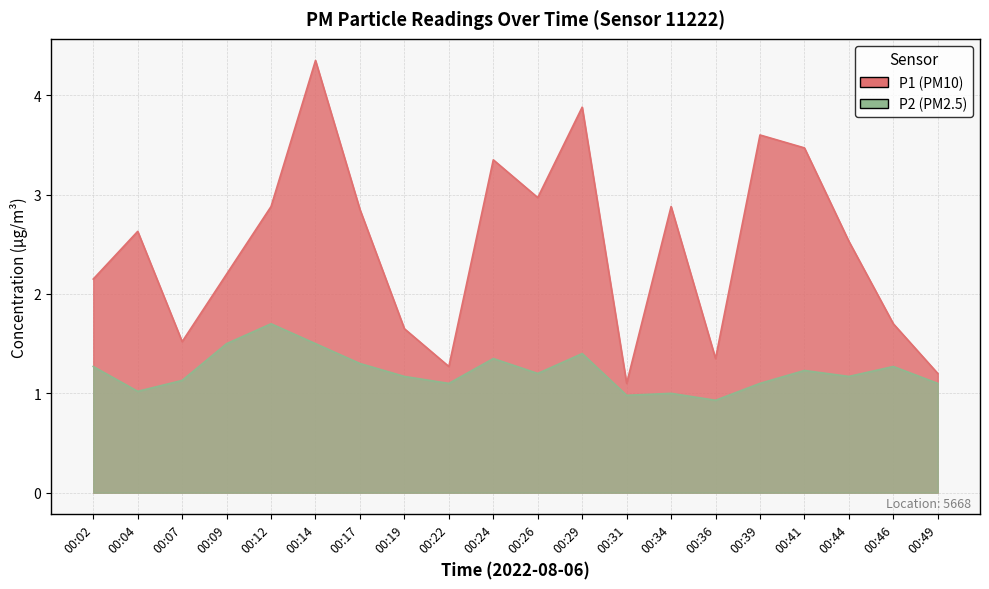

Reading left to right, extract all data points from this chart.

P1: 00:02=2.1	00:04=2.6	00:07=1.5	00:09=2.2	00:12=2.9	00:14=4.3	00:17=2.9	00:19=1.6	00:22=1.3	00:24=3.4	00:26=3.0	00:29=3.9	00:31=1.1	00:34=2.9	00:36=1.4	00:39=3.6	00:41=3.5	00:44=2.5	00:46=1.7	00:49=1.2
P2: 00:02=1.3	00:04=1.0	00:07=1.1	00:09=1.5	00:12=1.7	00:14=1.5	00:17=1.3	00:19=1.2	00:22=1.1	00:24=1.4	00:26=1.2	00:29=1.4	00:31=1.0	00:34=1.0	00:36=0.9	00:39=1.1	00:41=1.2	00:44=1.2	00:46=1.3	00:49=1.1